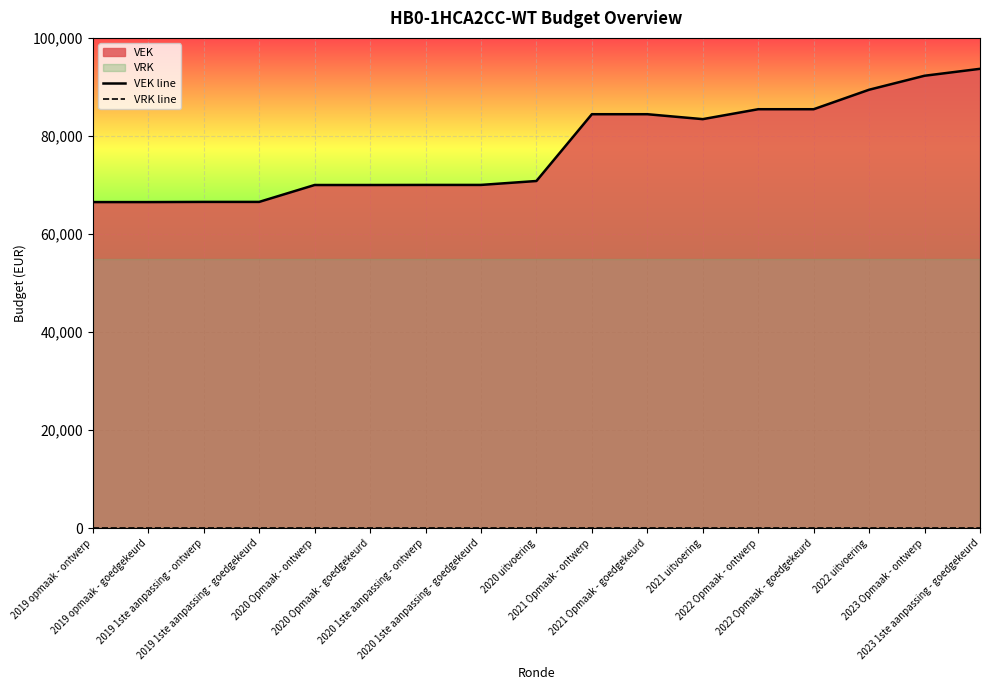

What is the difference between the maximum and minimum values in the VEK line series?

27181